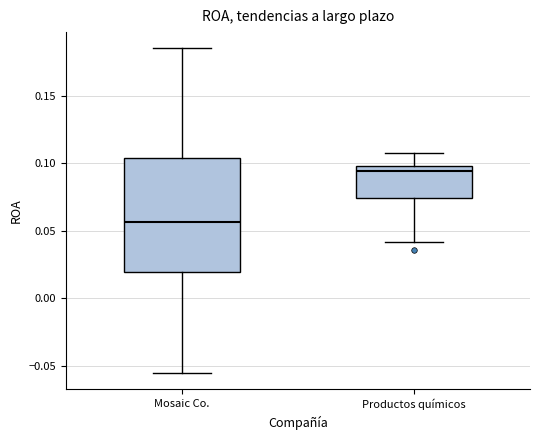

Reading left to right, transcribe this box plot: for each box, give where its median line is, the range the box spans, and where its two whiskers end, as read against the y-axis. The values are not printed on the chart, so give them approximately, as read against the axis.

Mosaic Co.: median 0.055, box 0.020 to 0.105, whiskers -0.055 to 0.185
Productos químicos: median 0.095, box 0.075 to 0.100, whiskers 0.040 to 0.110